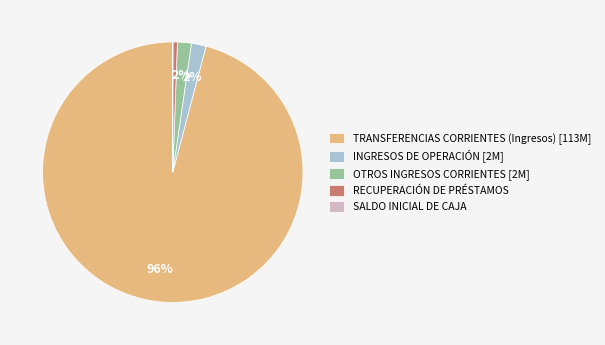

Which slice represents more than half of the pie?

TRANSFERENCIAS CORRIENTES (Ingresos)